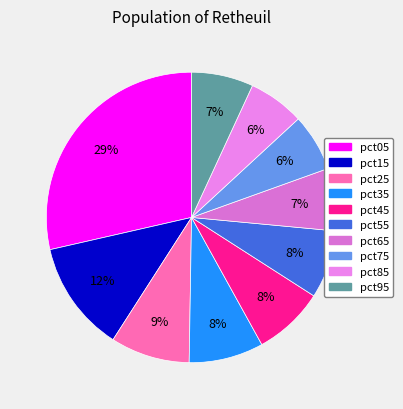

How many slices are in this pie chart?

10